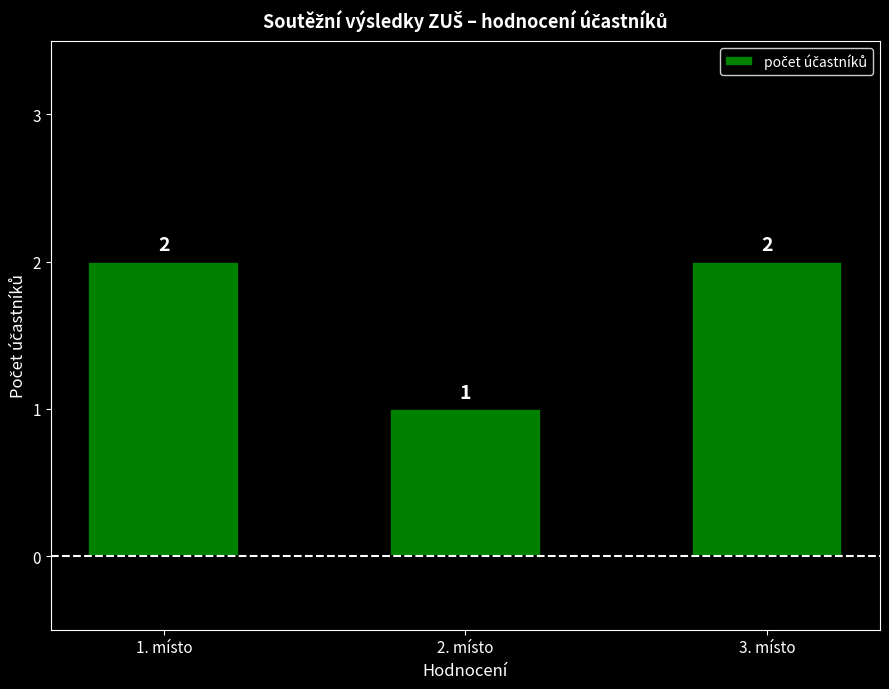

The value at 3. místo is 2. True or false?

True